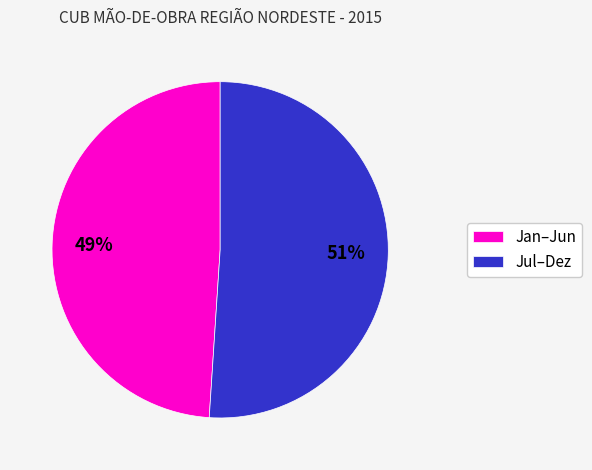

What is the smallest slice in the pie chart?

Jan–Jun